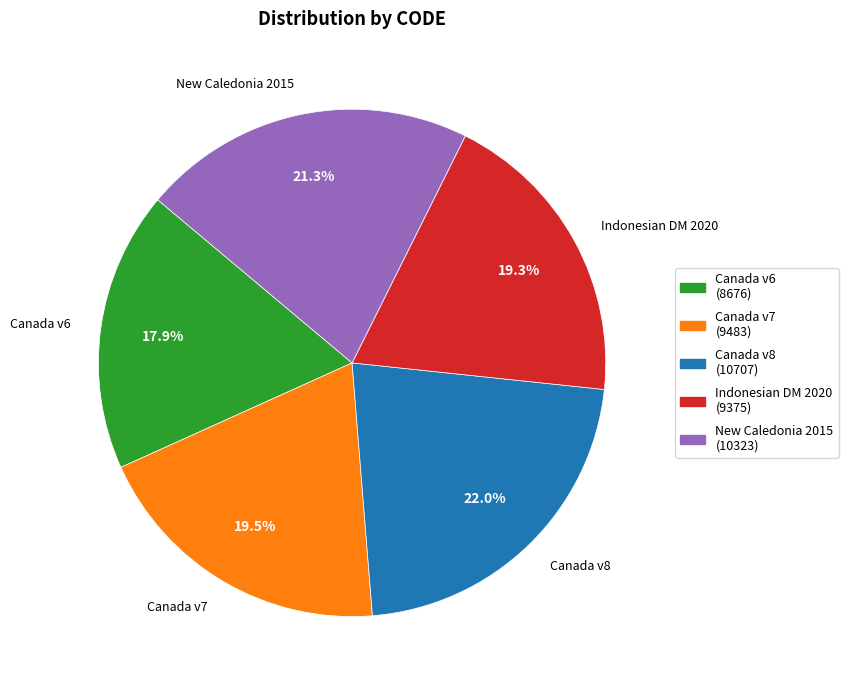

Which slice is the largest?

Canada v8